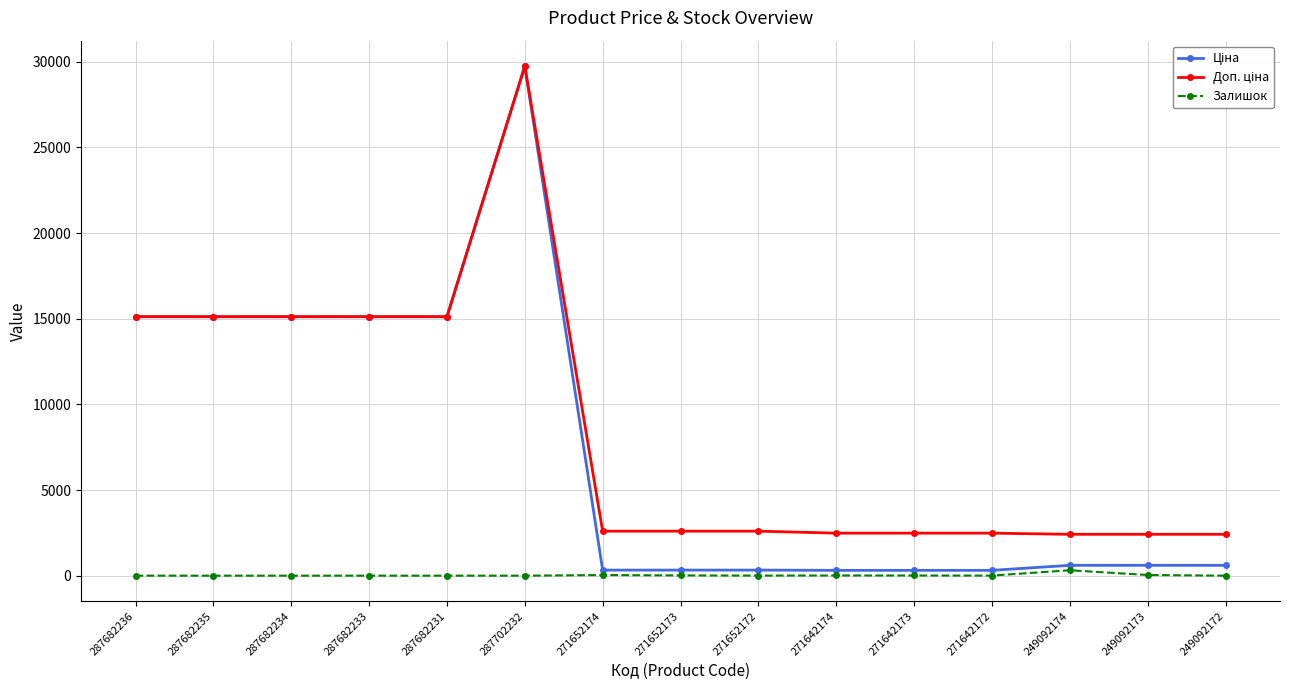

Which category has the highest value across all series?

287702232